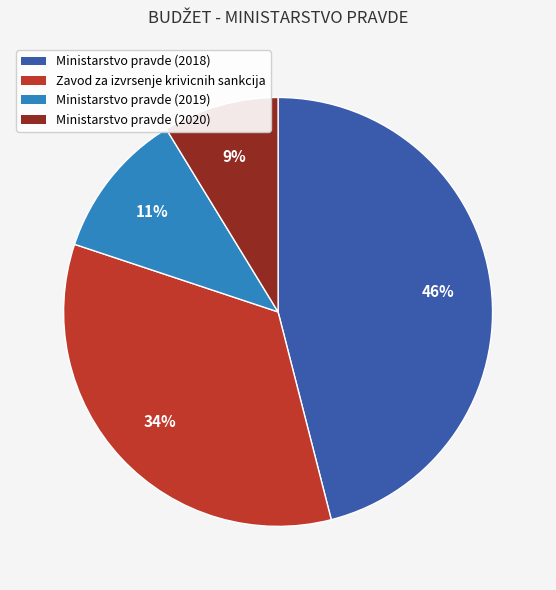

Does any single category account for the majority?

No